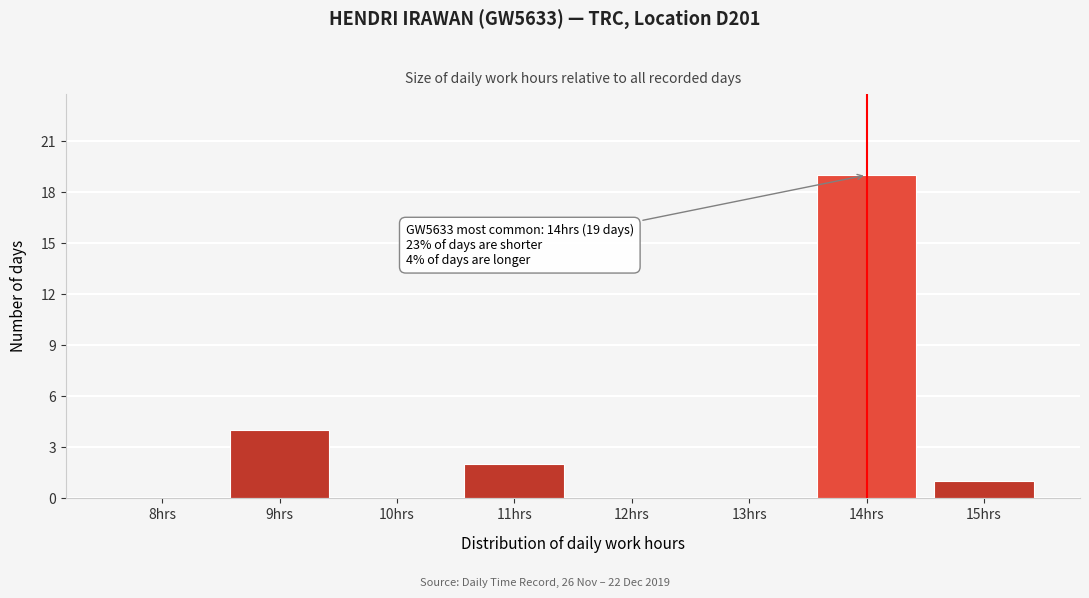

Reading right to left, transcribe all the data shown in this chart.

15hrs=1	14hrs=19	13hrs=0	12hrs=0	11hrs=2	10hrs=0	9hrs=4	8hrs=0